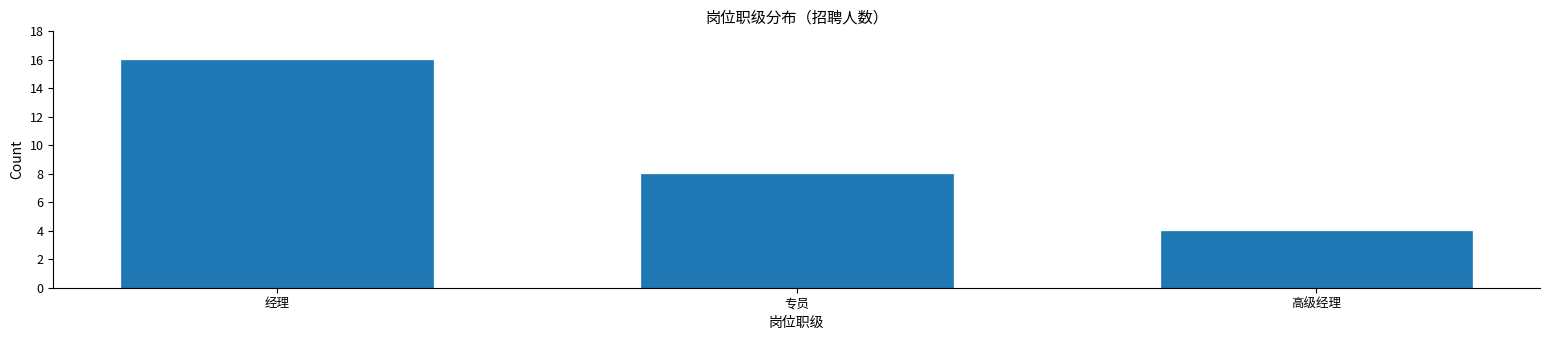

Reading left to right, what are all the values shown in this chart?

经理=16	专员=8	高级经理=4